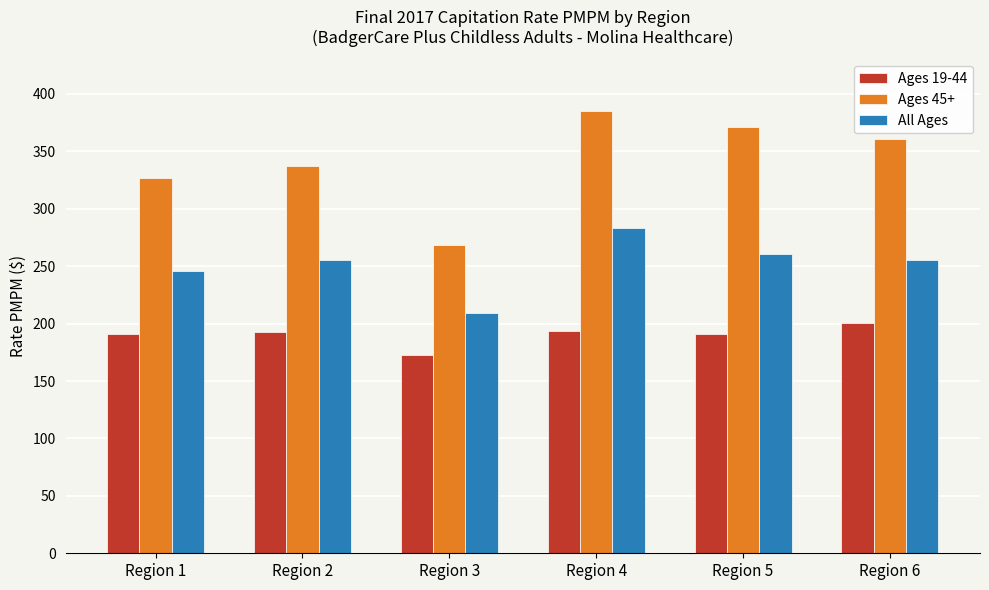

At how many categories does at least one series exceed 201?

6